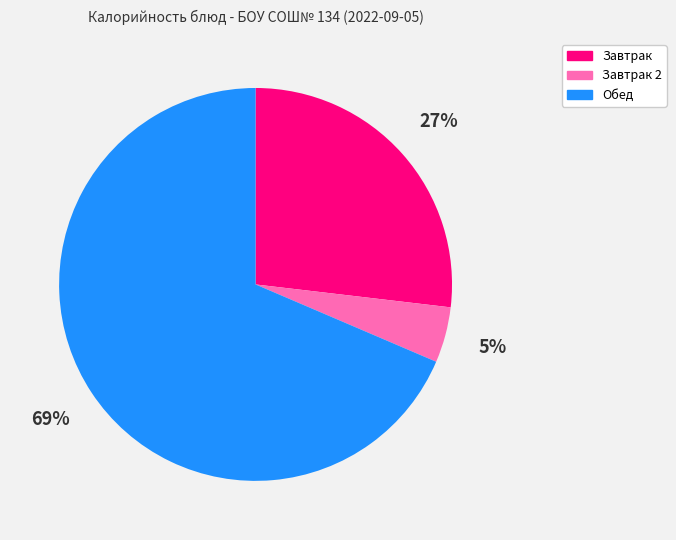

To the nearest percent, what is the average slice percentage?

33%